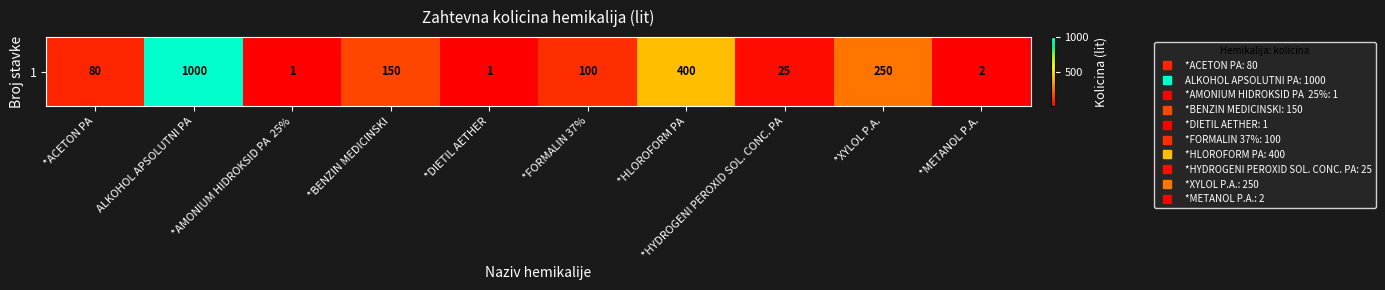

Reading left to right, transcribe all the data shown in this chart.

80	1000	1	150	1	100	400	25	250	2